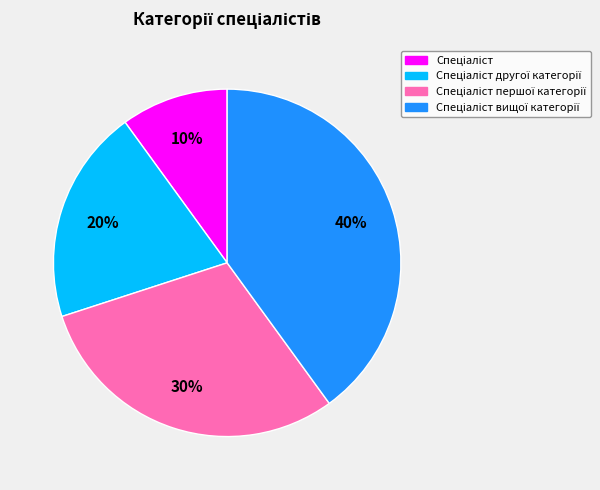

Does any single category account for the majority?

No